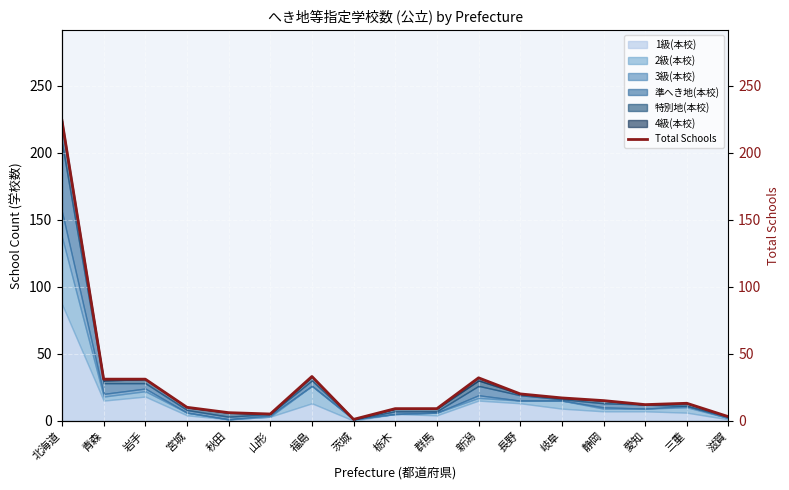

How many points are higher than both their immediate neighbors (excluding endpoints)?

3